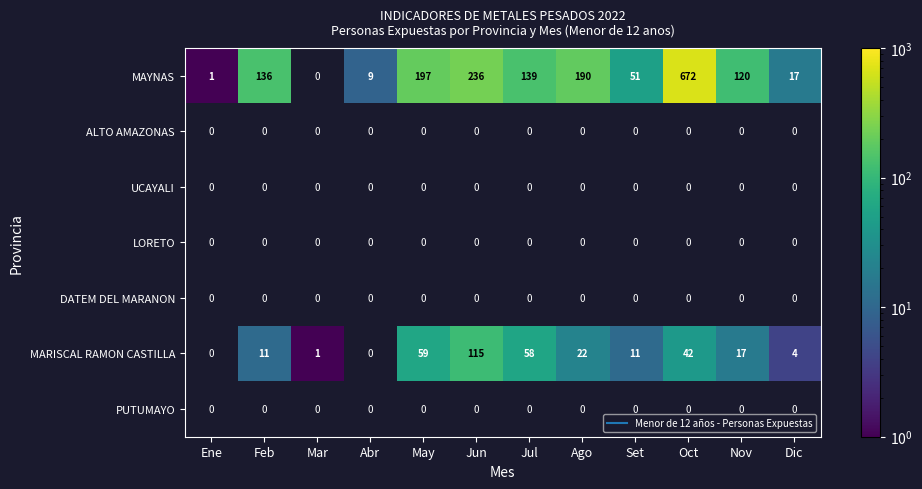

Which series has the largest range (max minus min)?

MAYNAS